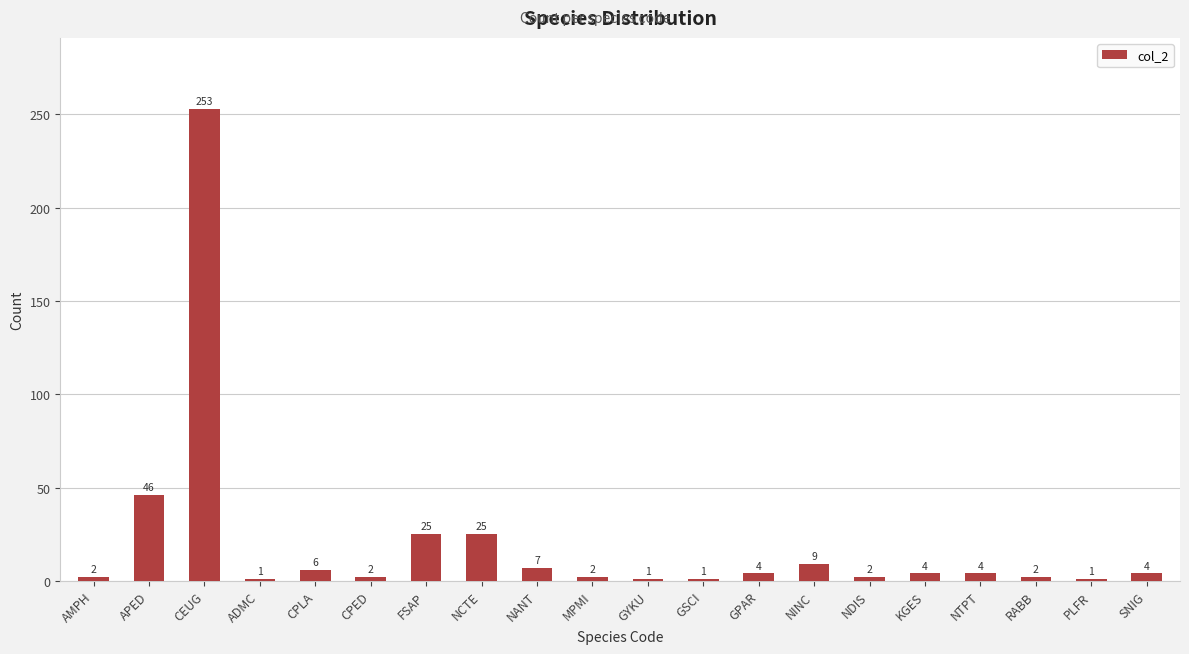

What is the sum of all values?

401